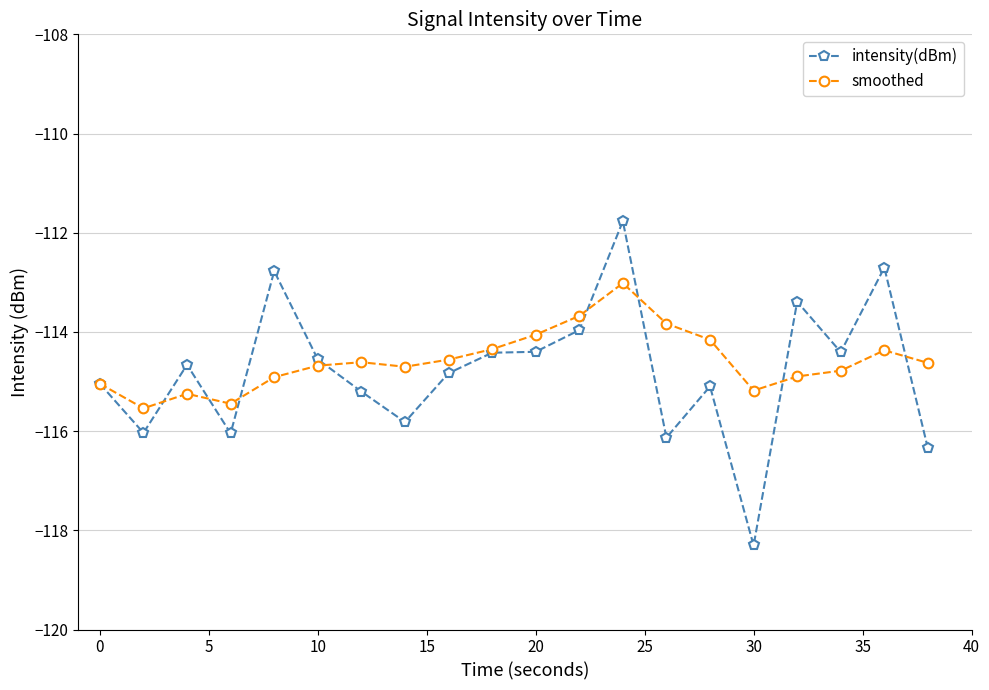

What is the value of the intensity(dBm) point at the 19th from the left?

-112.7